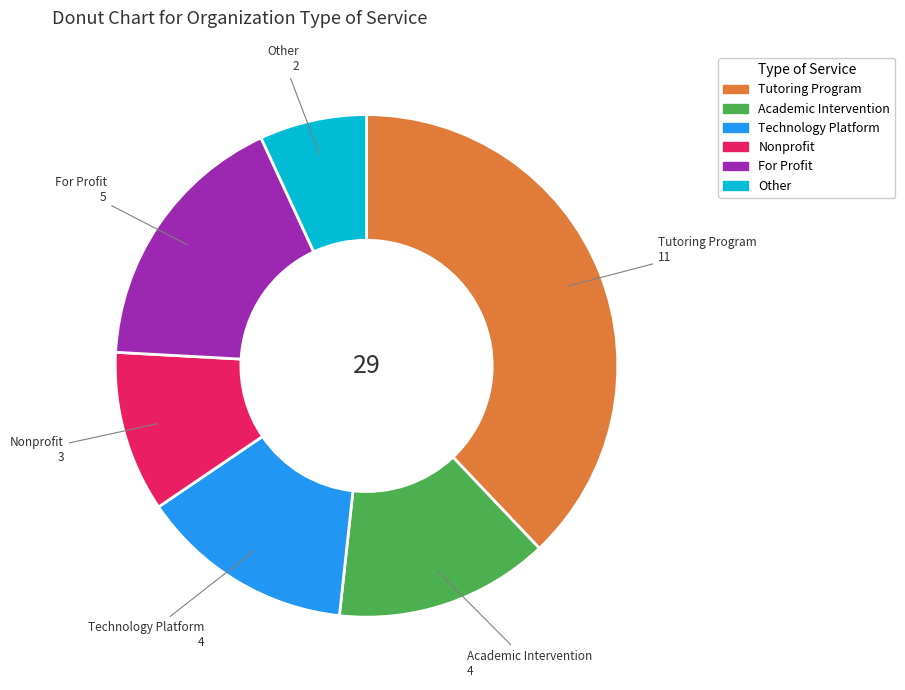

Combined, do Other and Academic Intervention account for over 50%?

No